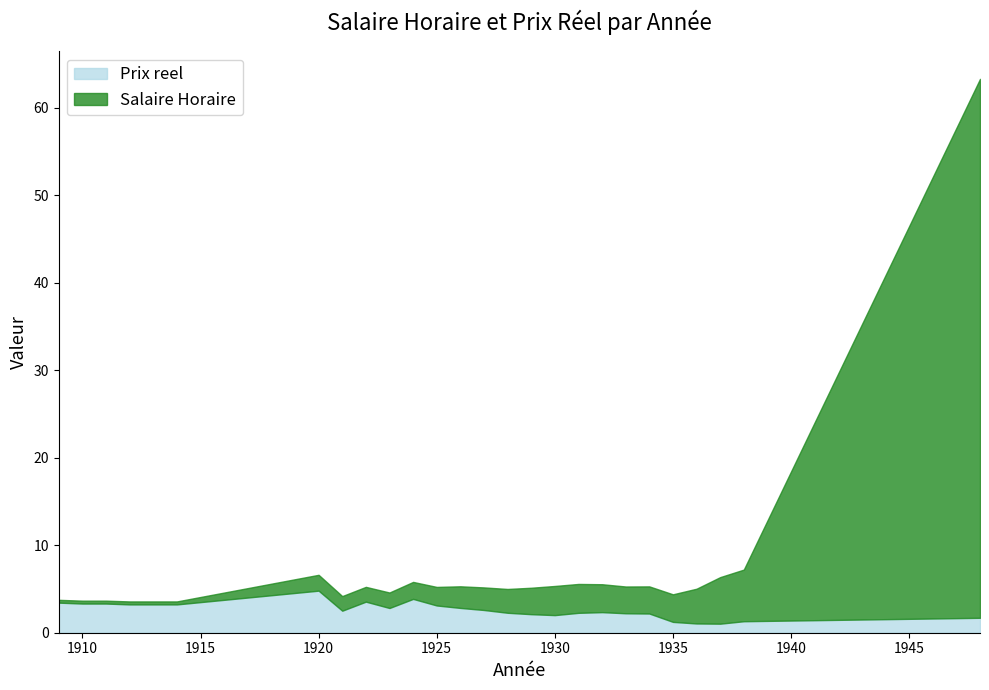

What is the highest value of the Prix reel series?

4.8